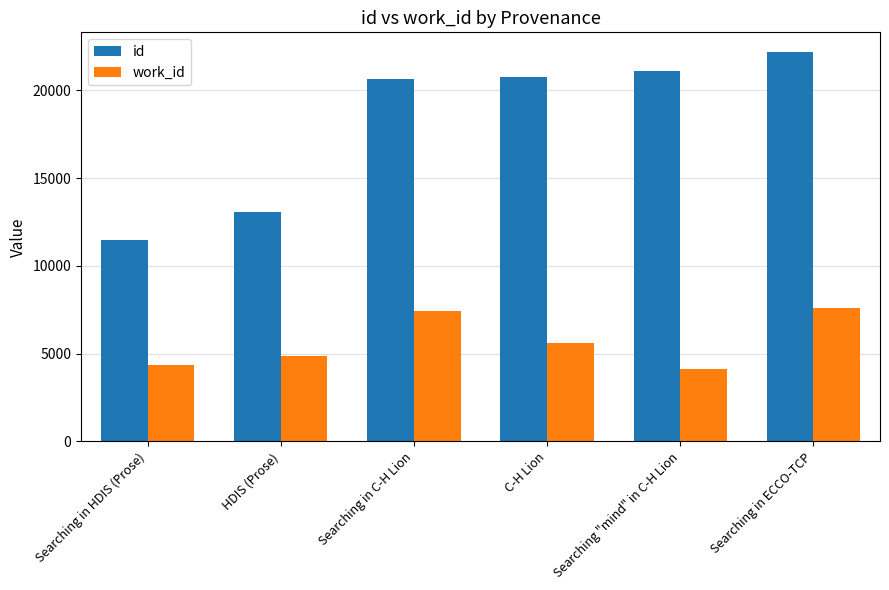

Rank the series by their average value, from highest to lowest.

id, work_id